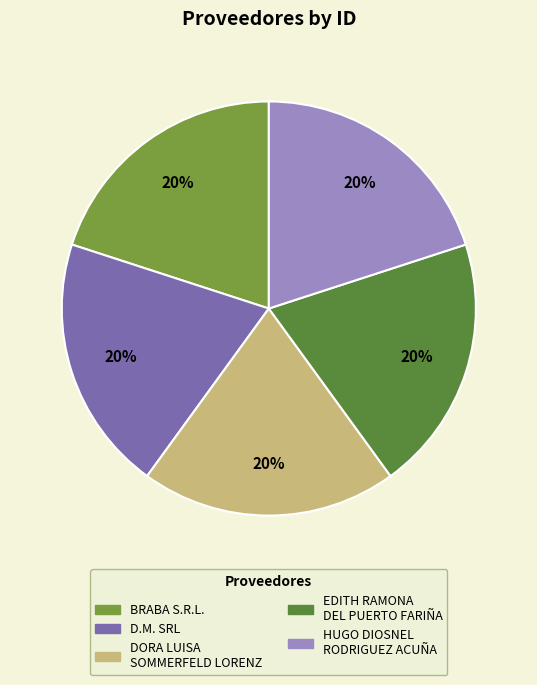

Which slice is the largest?

BRABA S.R.L.